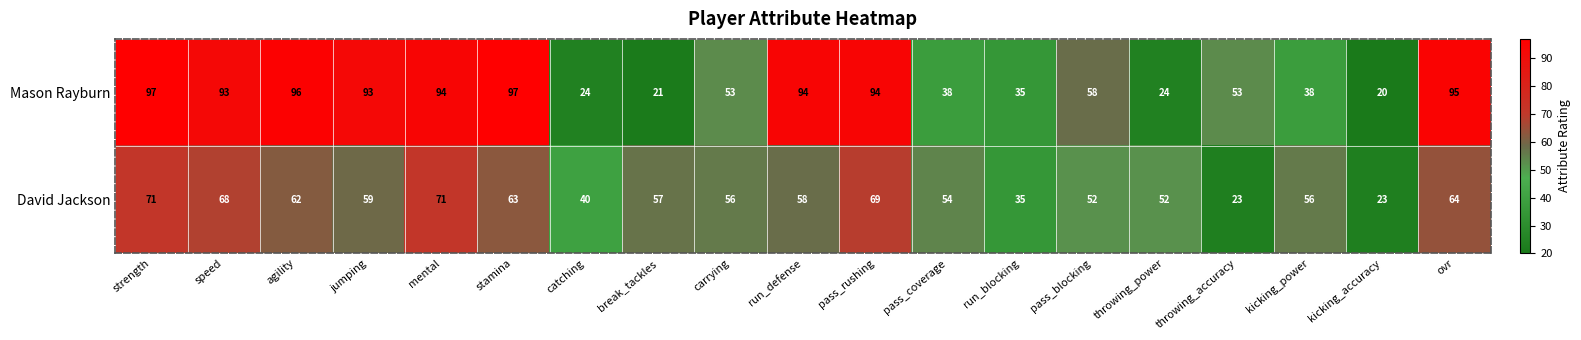

What is the difference between the maximum and minimum values in the David Jackson series?

48